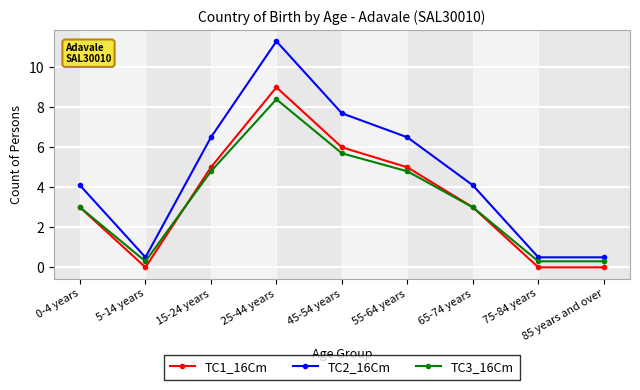

What is the total value across all series at 65-74 years?

10.1